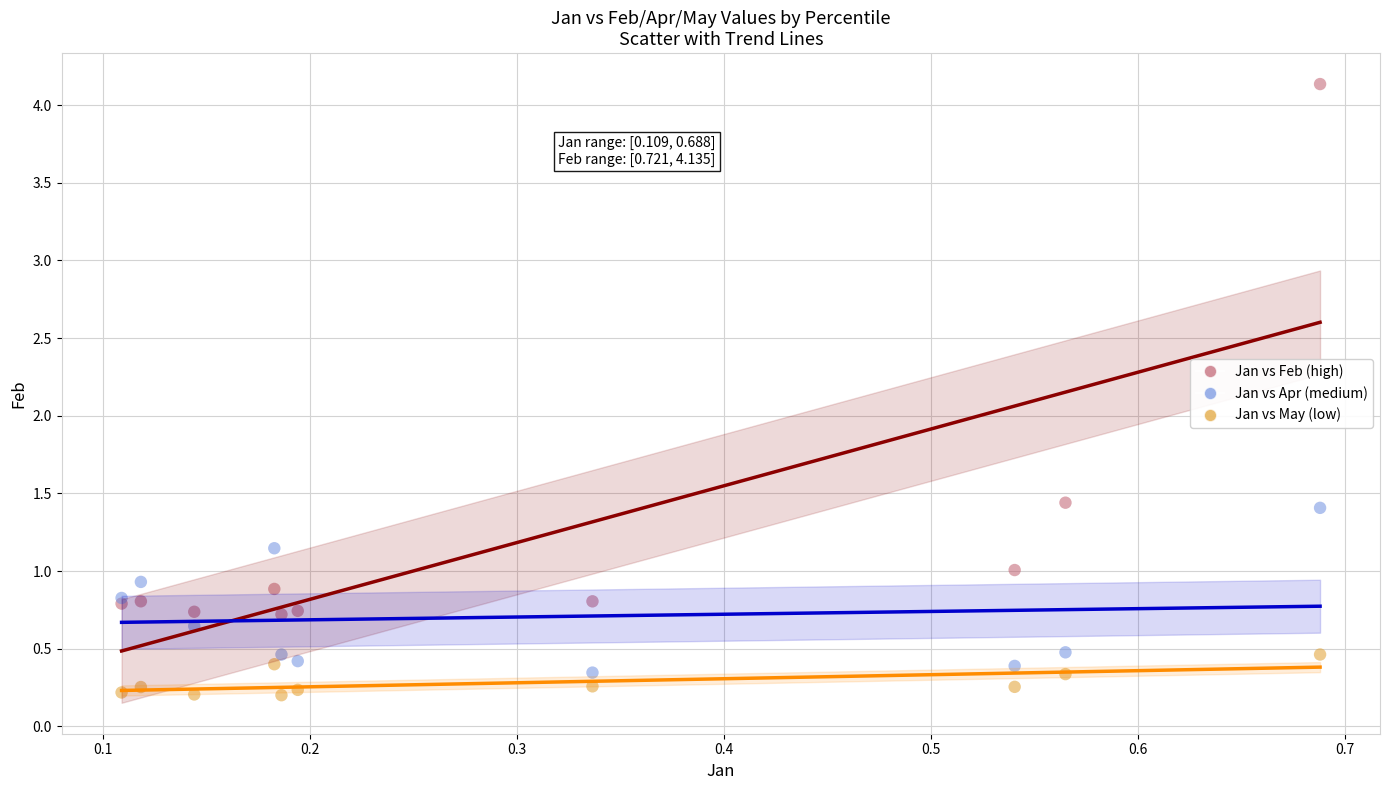

Which series has the largest Y range (max minus min)?

Jan vs Feb (high)